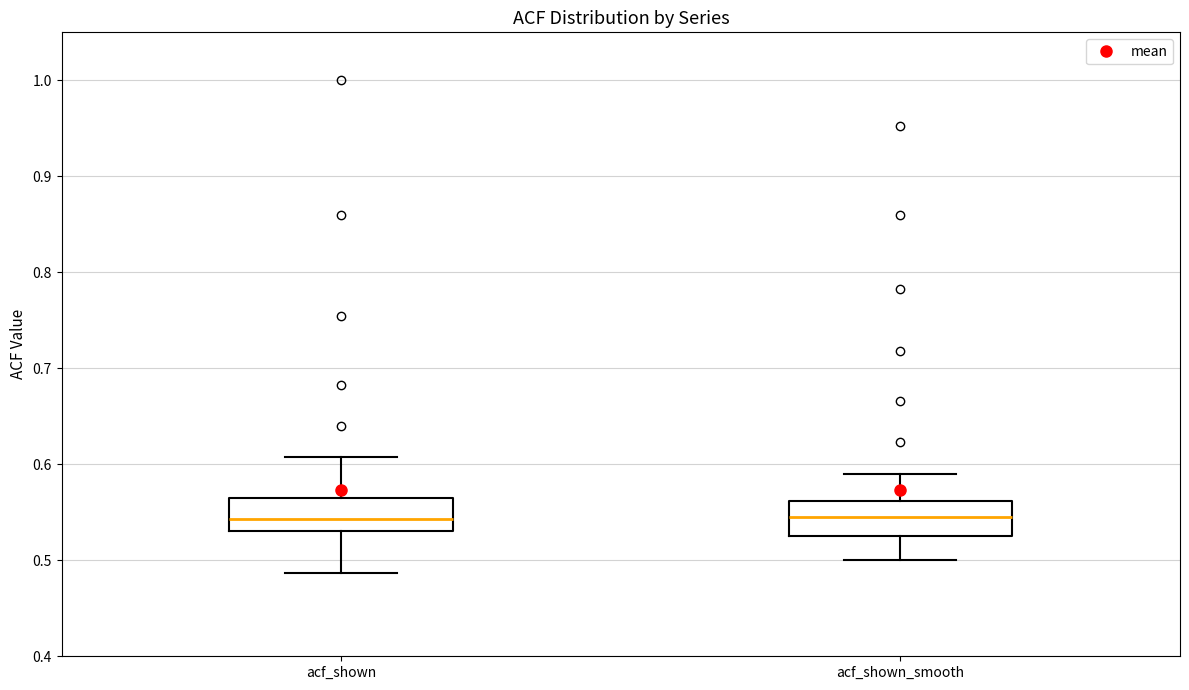

Reading left to right, transcribe this box plot: for each box, give where its median line is, the range the box spans, and where its two whiskers end, as read against the y-axis. The values are not printed on the chart, so give them approximately, as read against the axis.

acf_shown: median 0.54, box 0.53 to 0.57, whiskers 0.49 to 0.61
acf_shown_smooth: median 0.55, box 0.53 to 0.56, whiskers 0.50 to 0.59